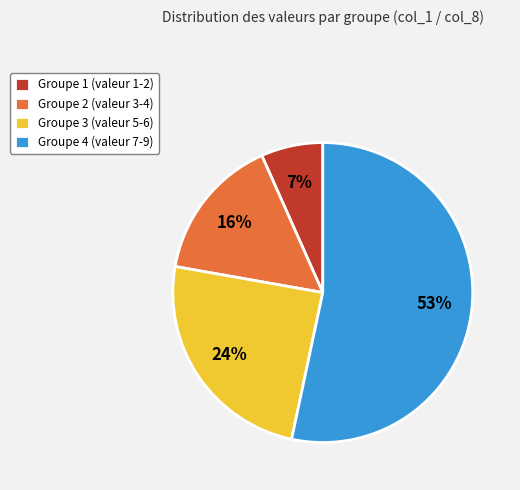

Rank the categories by value from lowest to highest.

Groupe 1 (valeur 1-2), Groupe 2 (valeur 3-4), Groupe 3 (valeur 5-6), Groupe 4 (valeur 7-9)